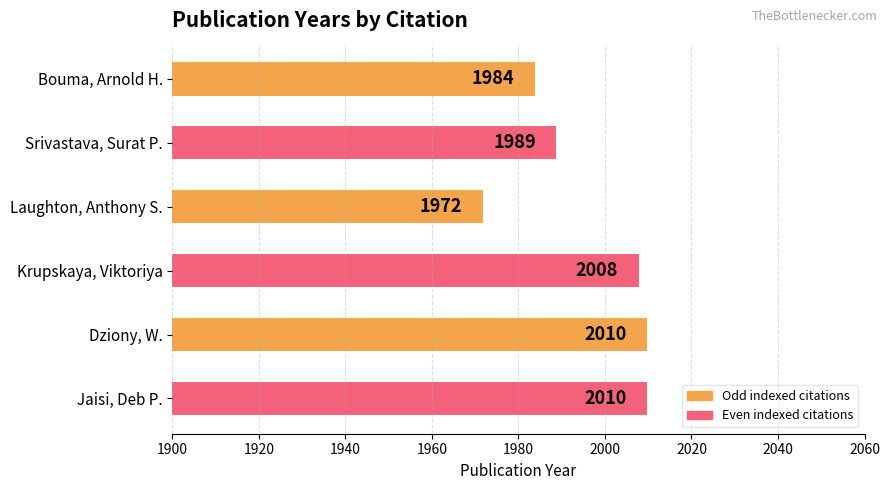

What is the smallest value displayed?

1972